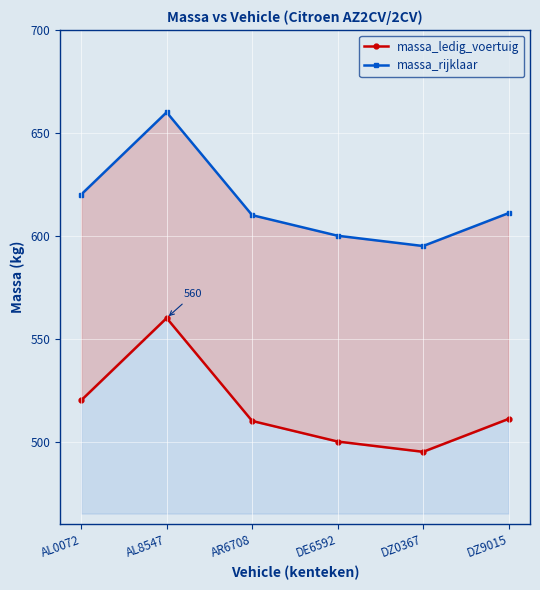

What is the label of the 1st point from the right?

DZ9015